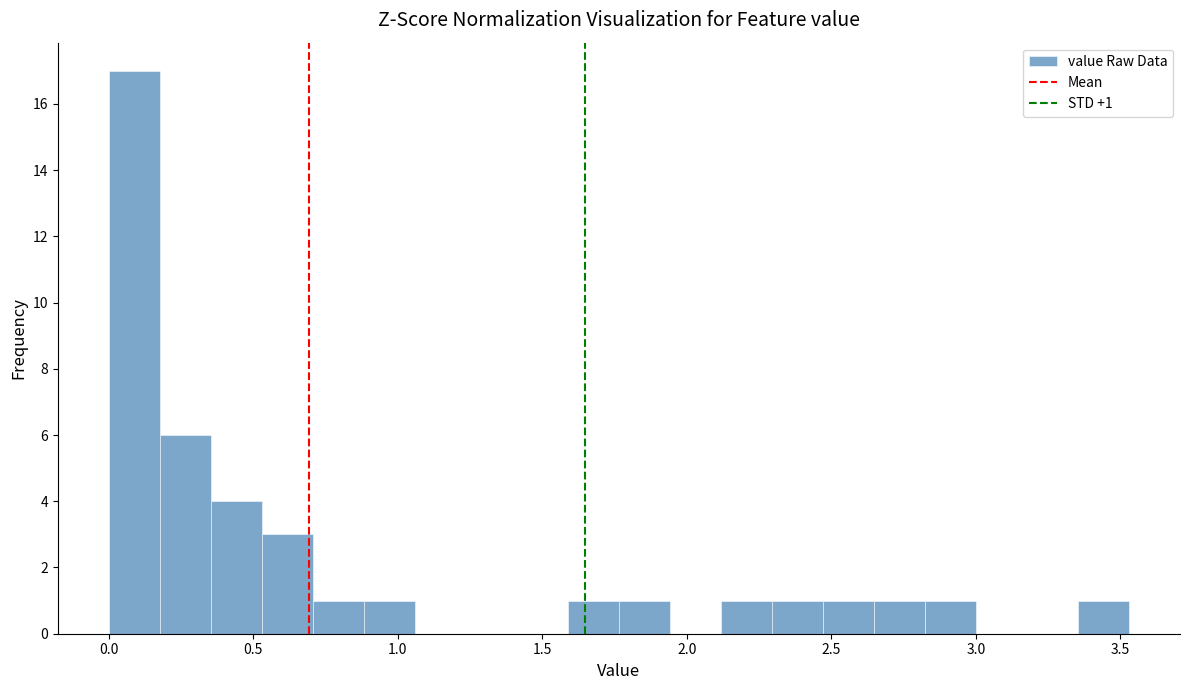

Read against the x-axis, roughly where is the centre of the tallest bar?

0.10